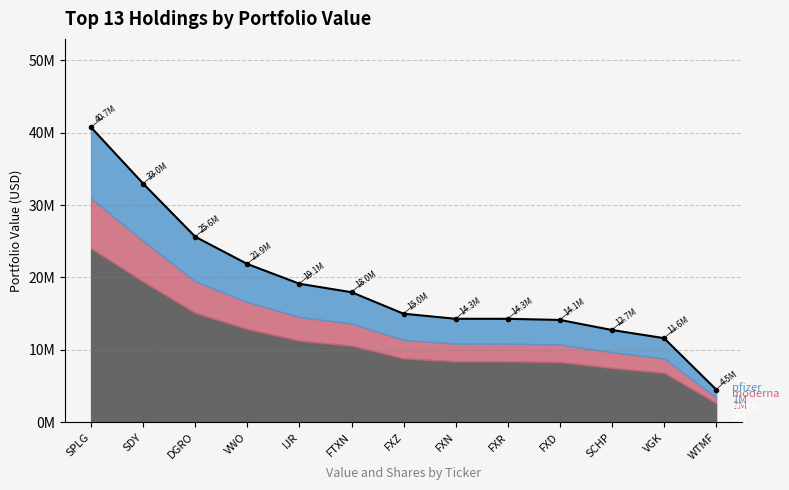

What is the label of the 11th point from the left?

SCHP